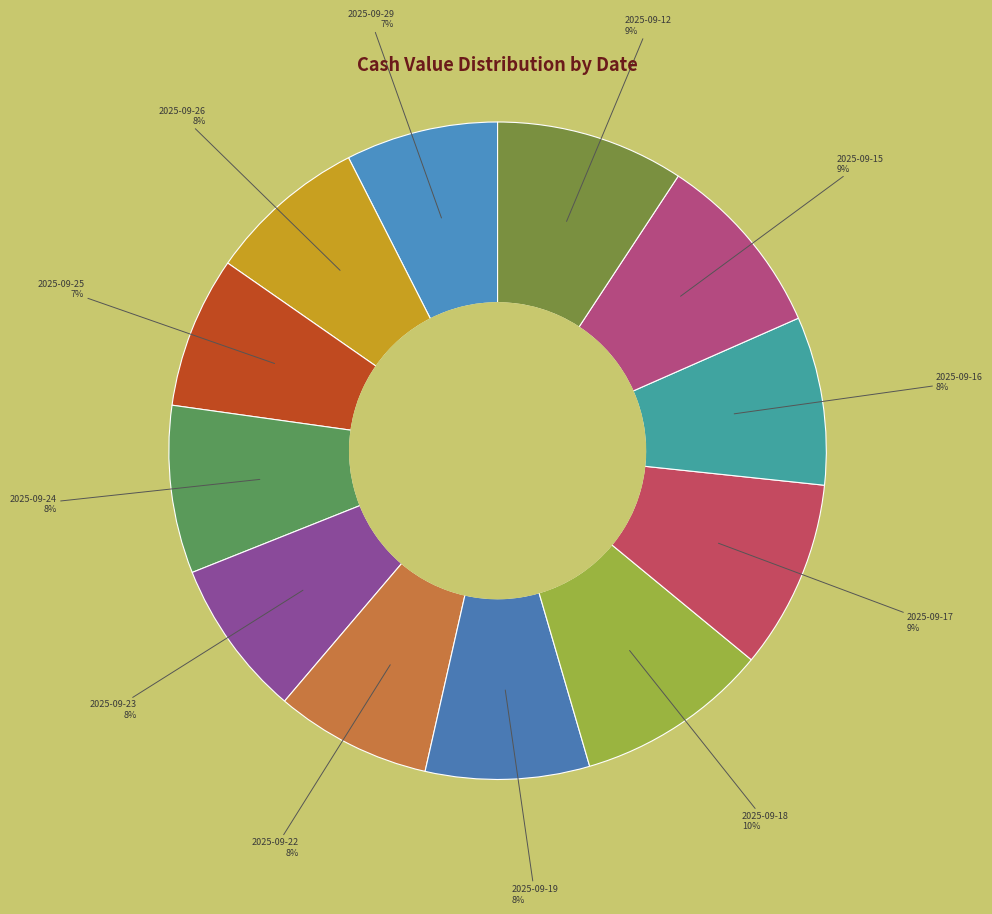

Count the number of slices in the pie.

12